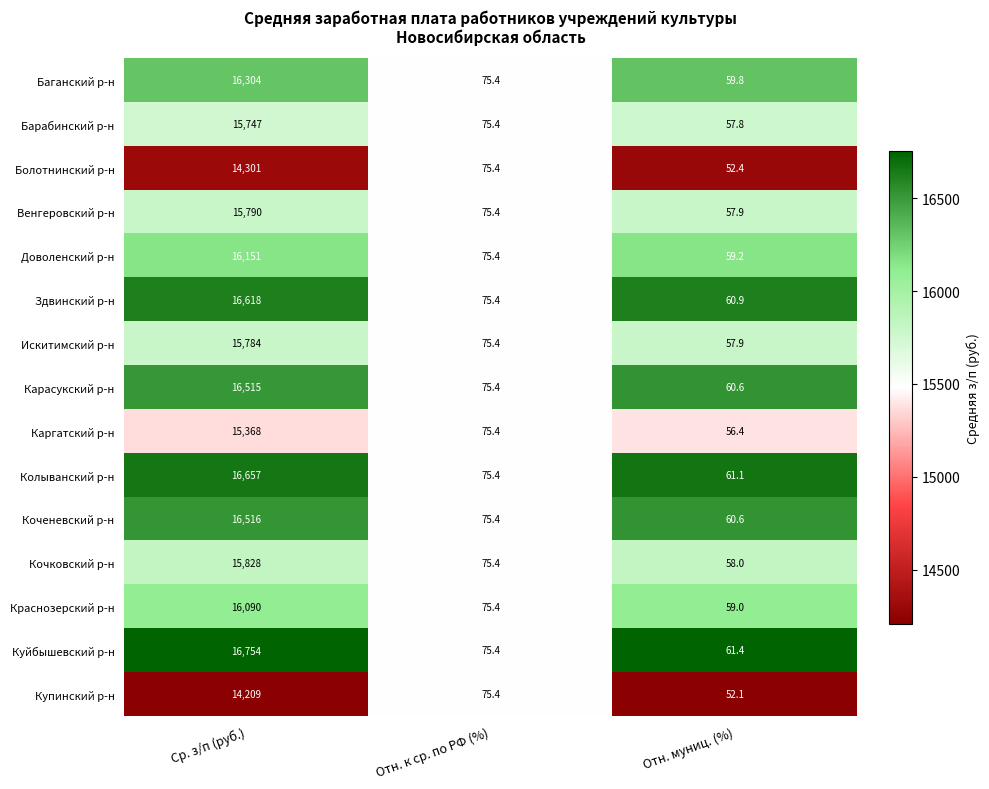

Rank the series by their maximum value, from highest to lowest.

Куйбышевский р-н, Колыванский р-н, Здвинский р-н, Коченевский р-н, Карасукский р-н, Баганский р-н, Доволенский р-н, Краснозерский р-н, Кочковский р-н, Венгеровский р-н, Искитимский р-н, Барабинский р-н, Каргатский р-н, Болотнинский р-н, Купинский р-н